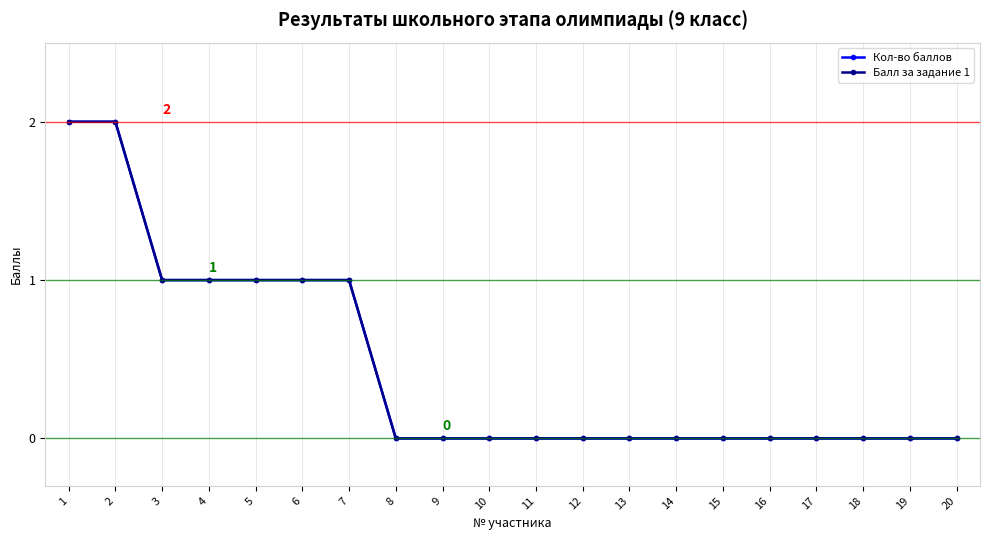

True or false: Балл за задание 1 and Кол-во баллов cross at least once.

False